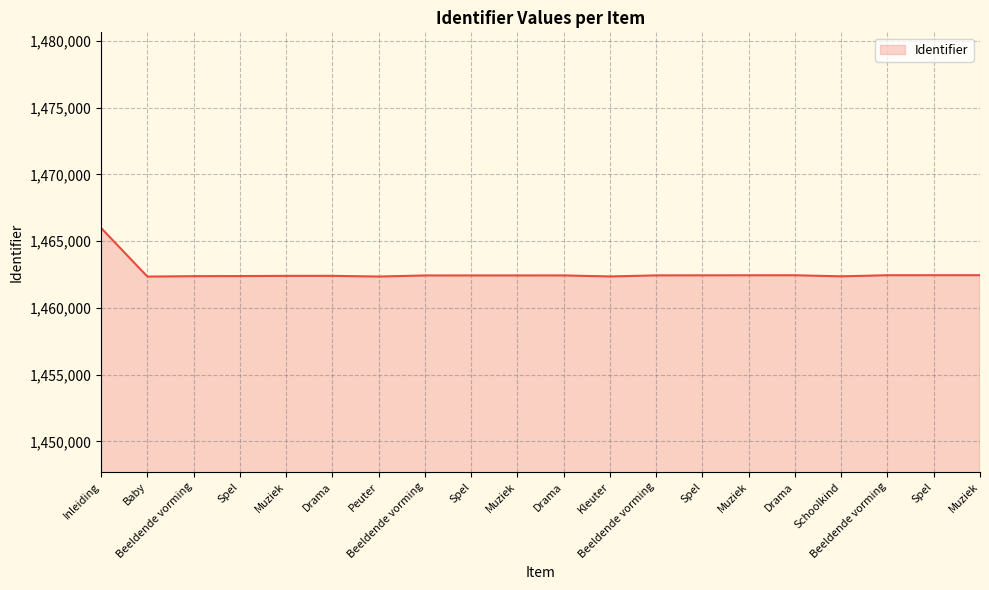

The value at Muziek is 544246. True or false?

False